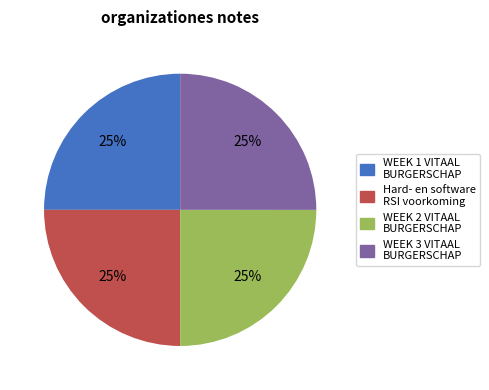

Is there a majority slice in this chart?

No